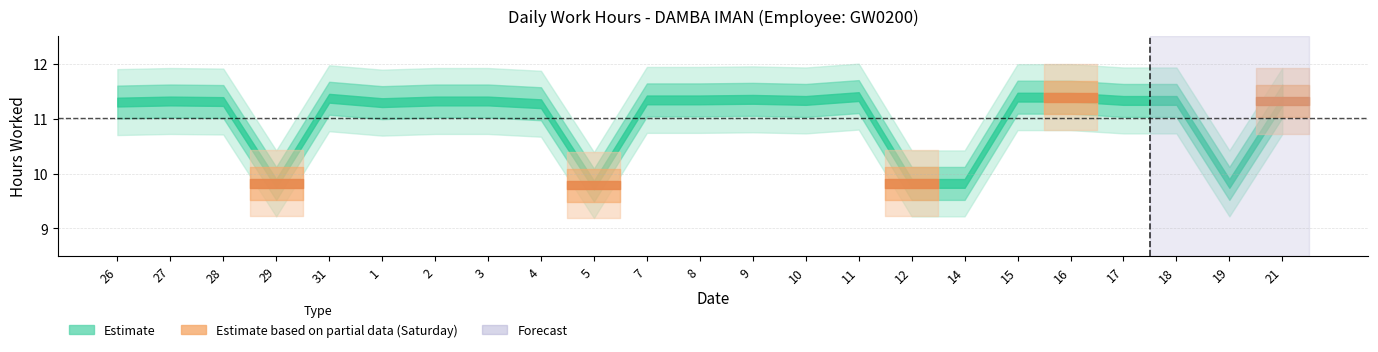

Which label corresponds to the largest value in the chart?

11